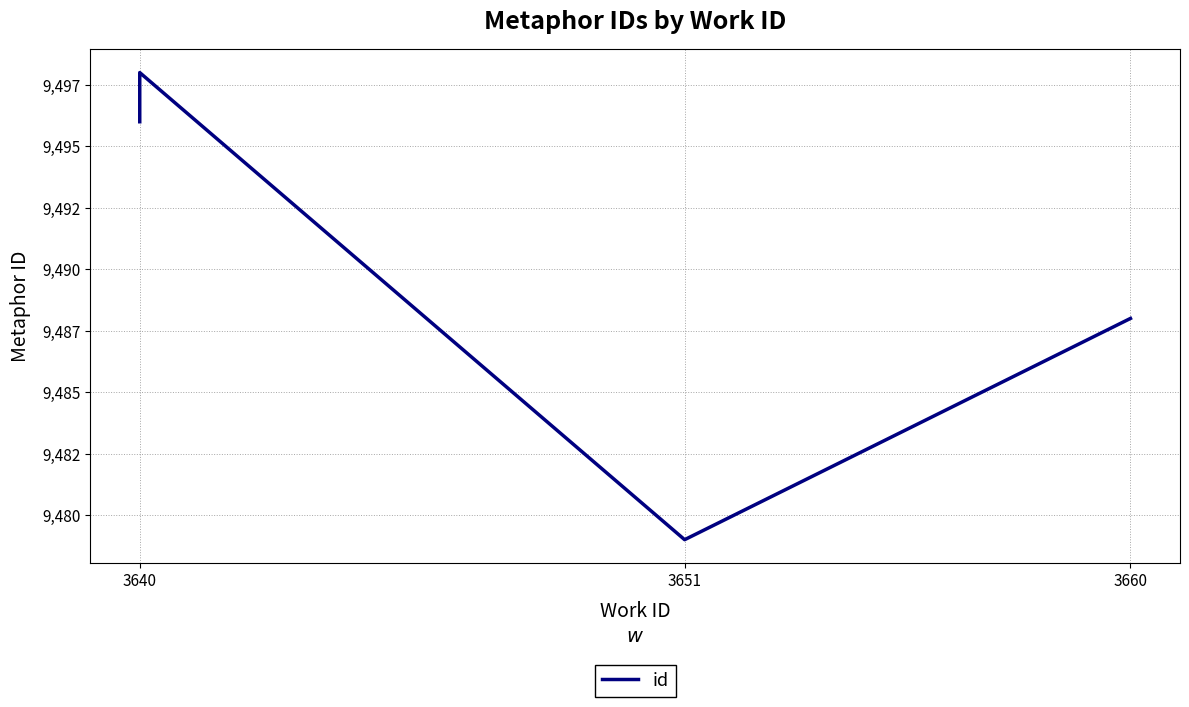

What position from the right is 3640?

4